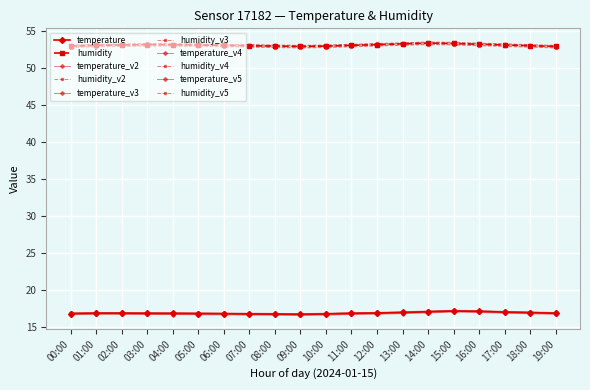

How many lines are shown in the chart?

10